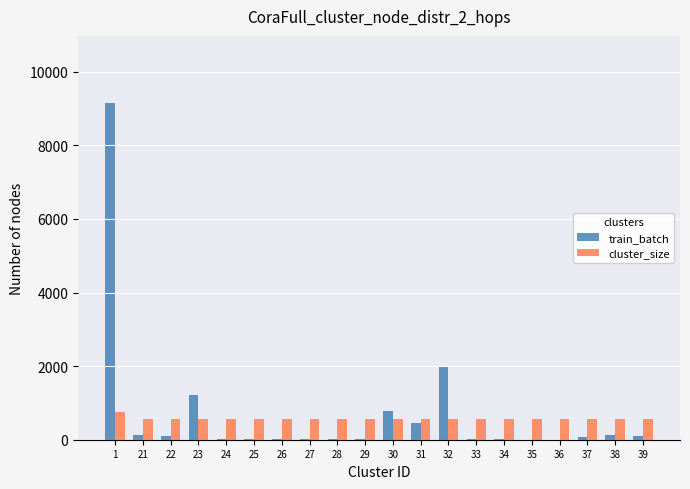

How many groups of bars are there?

20